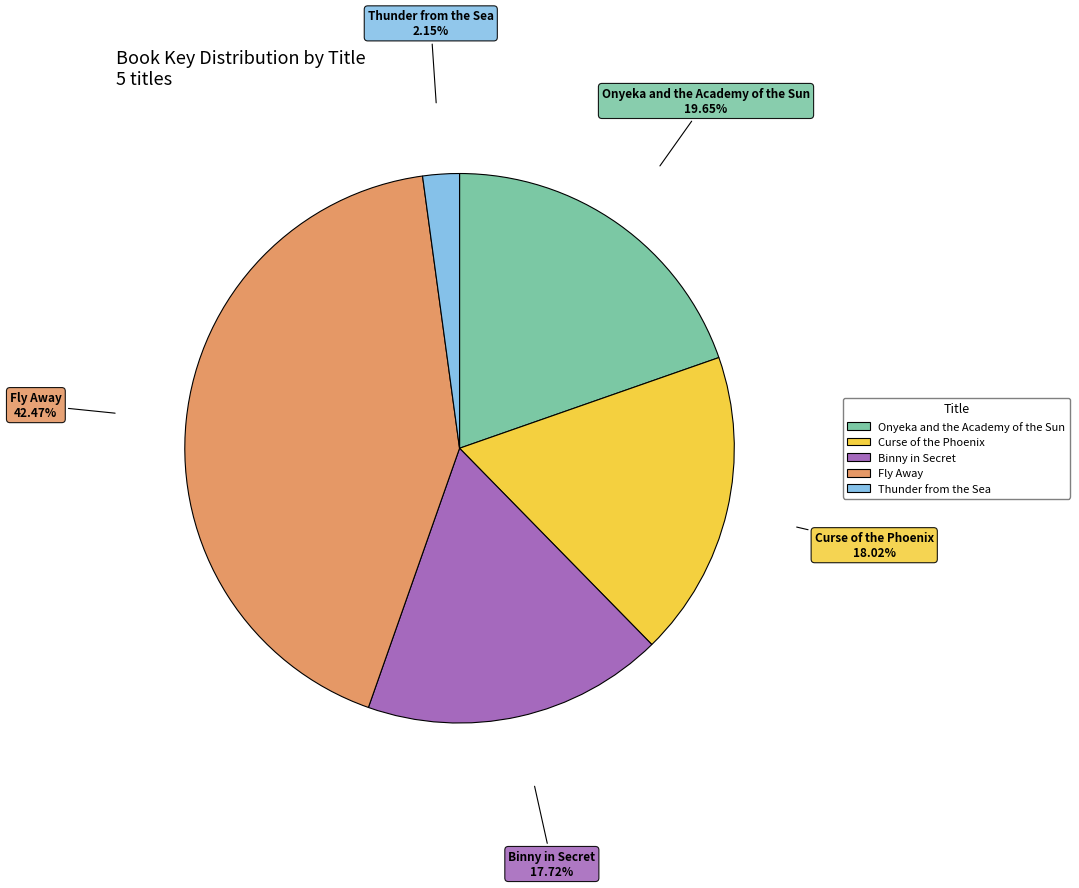

What is the total percentage of Onyeka and the Academy of the Sun and Binny in Secret?

37.4%